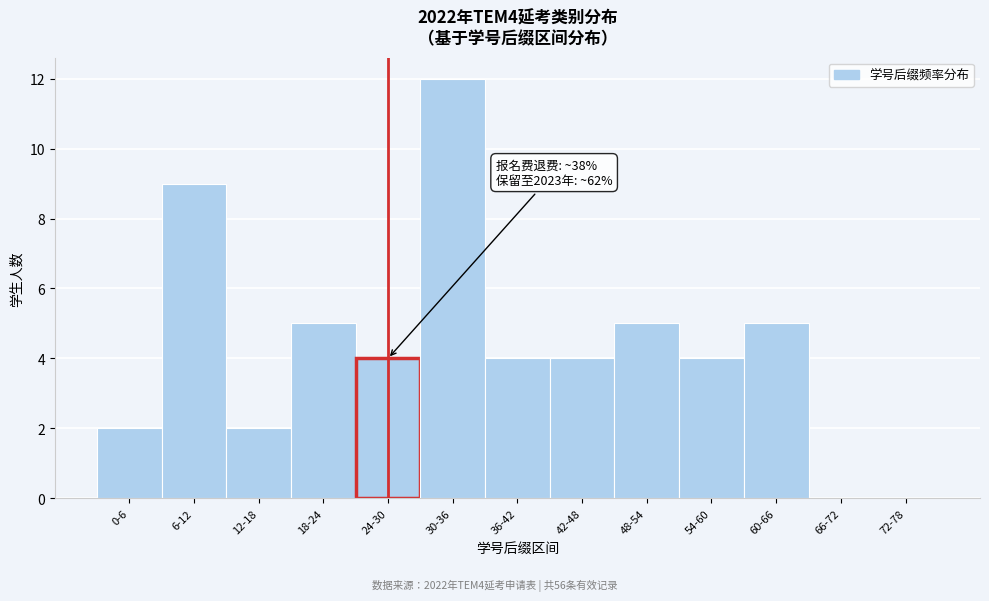

Reading right to left, list all the values displayed in this chart.

72-78=0	66-72=0	60-66=5	54-60=4	48-54=5	42-48=4	36-42=4	30-36=12	24-30=4	18-24=5	12-18=2	6-12=9	0-6=2